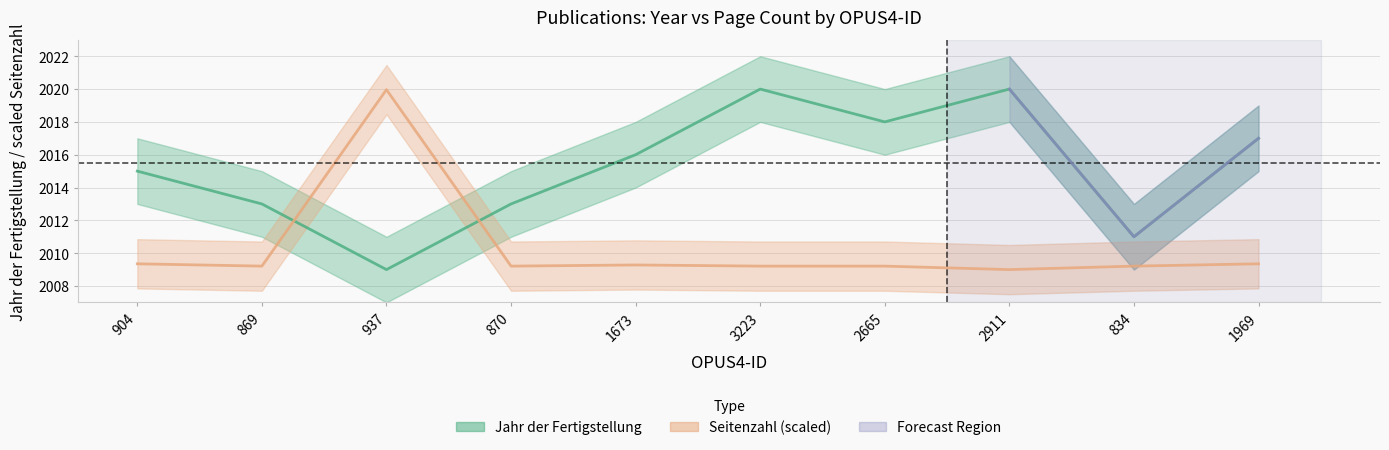

What is the difference between the maximum and minimum values in the Seitenzahl series?

11.0